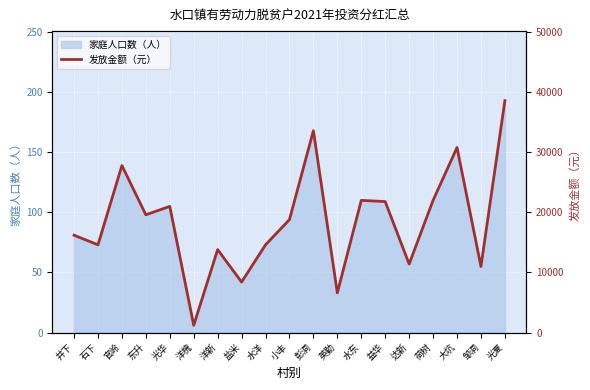

How many lines are shown in the chart?

1